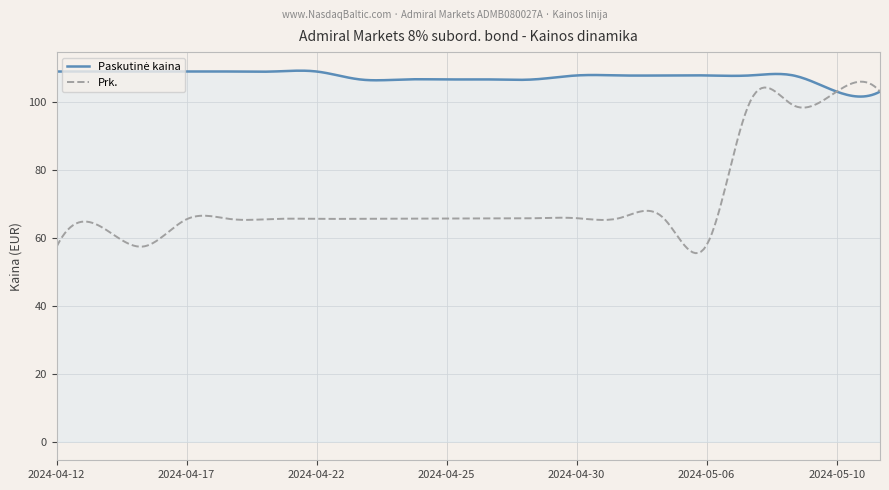

Which series has the largest range (max minus min)?

Prk.